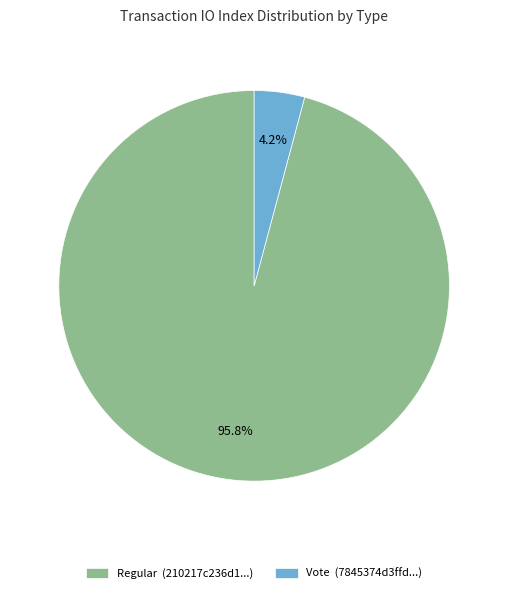

Which has a higher value, Vote (7845374d3ffd...) or Regular (210217c236d1...)?

Regular (210217c236d1...)